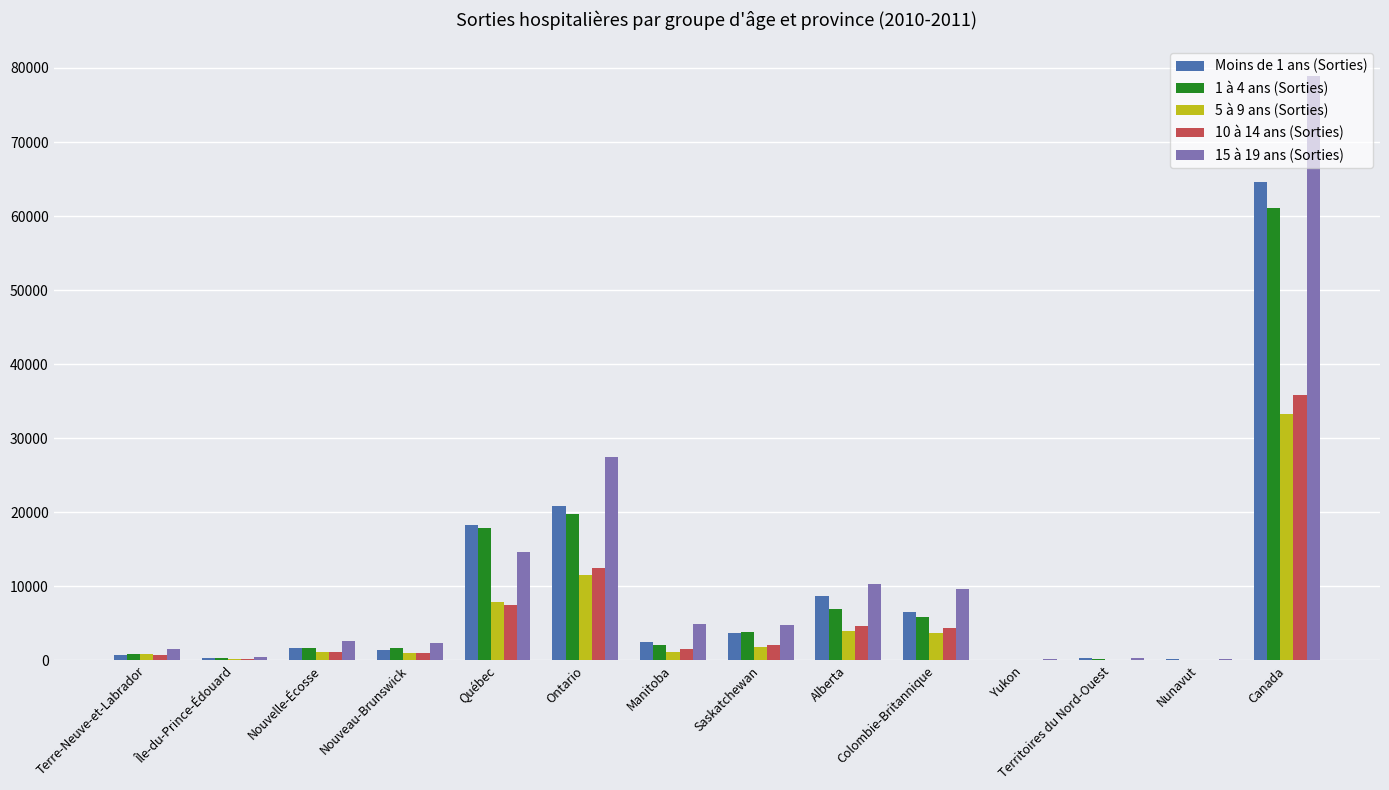

The 10 à 14 ans (Sorties) series shows 2072 at Saskatchewan. True or false?

True